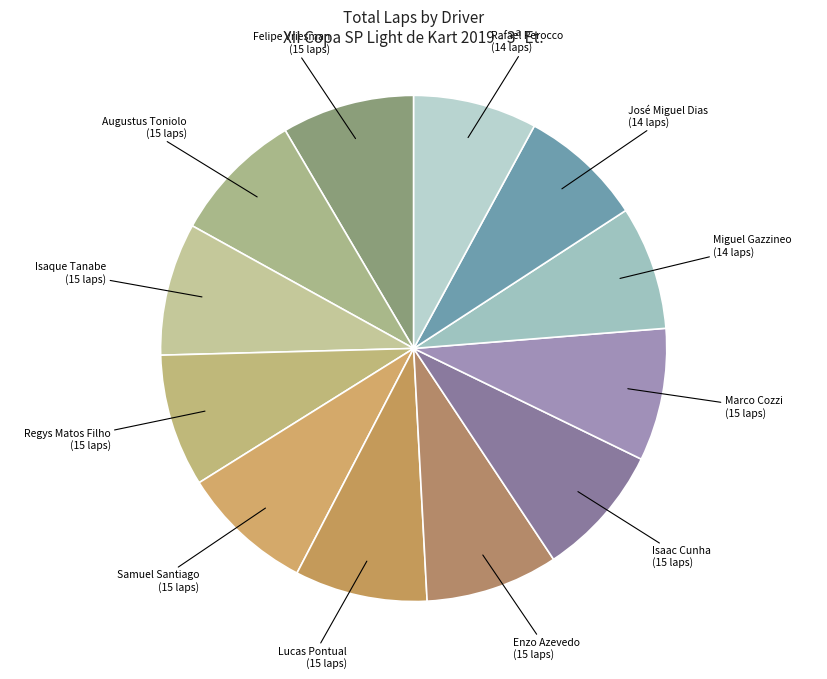

The Isaque Tanabe slice represents 16% of the pie. True or false?

False